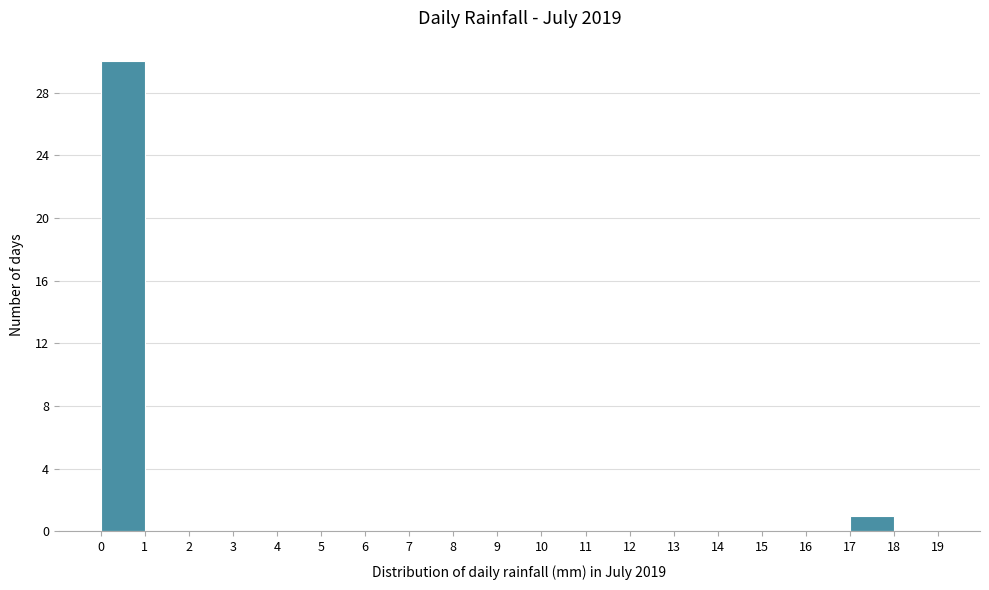

Reading left to right, list every bar in this chart as the range it spans on the x-axis followed by its height. The values are not printed on the chart, so give them approximately, as read against the axis.

0 to 1: 30
1 to 2: 0
2 to 3: 0
3 to 4: 0
4 to 5: 0
5 to 6: 0
6 to 7: 0
7 to 8: 0
8 to 9: 0
9 to 10: 0
10 to 11: 0
11 to 12: 0
12 to 13: 0
13 to 14: 0
14 to 15: 0
15 to 16: 0
16 to 17: 0
17 to 18: 1
18 to 19: 0